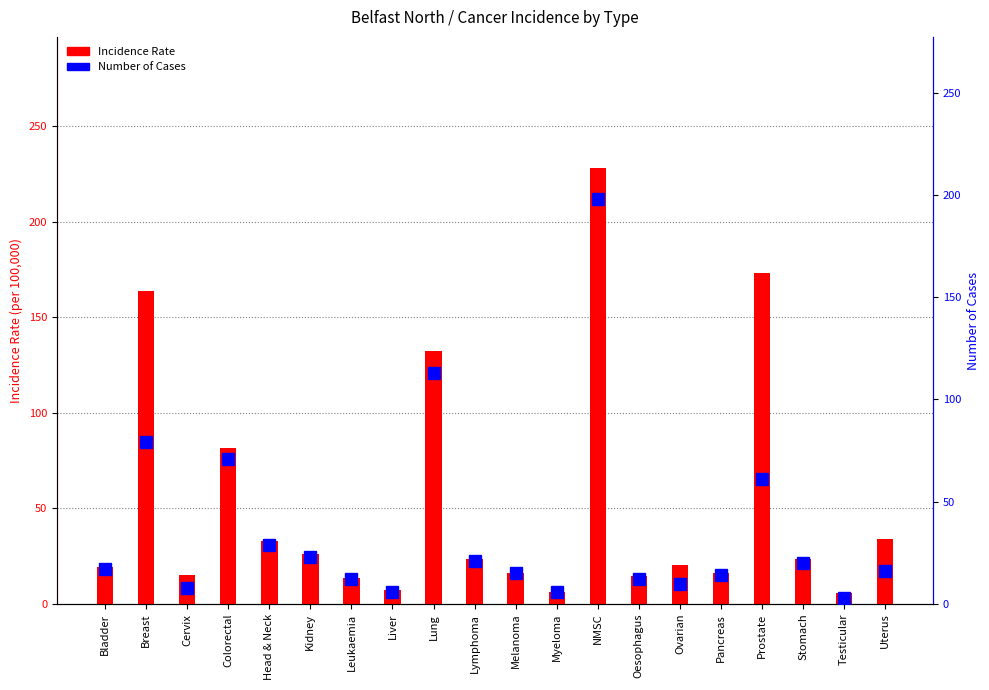

Reading right to left, list all the values displayed in this chart.

Incidence Rate: 33.9	5.9	23.4	173.3	16.3	20.5	14.5	228.1	6.5	16.4	23.4	132.4	7.1	13.6	26.3	33.2	81.8	15.3	163.9	19.3
Number of Cases: 16.0	3.0	20.0	61.0	14.0	10.0	12.0	198.0	6.0	15.0	21.0	113.0	6.0	12.0	23.0	29.0	71.0	8.0	79.0	17.0